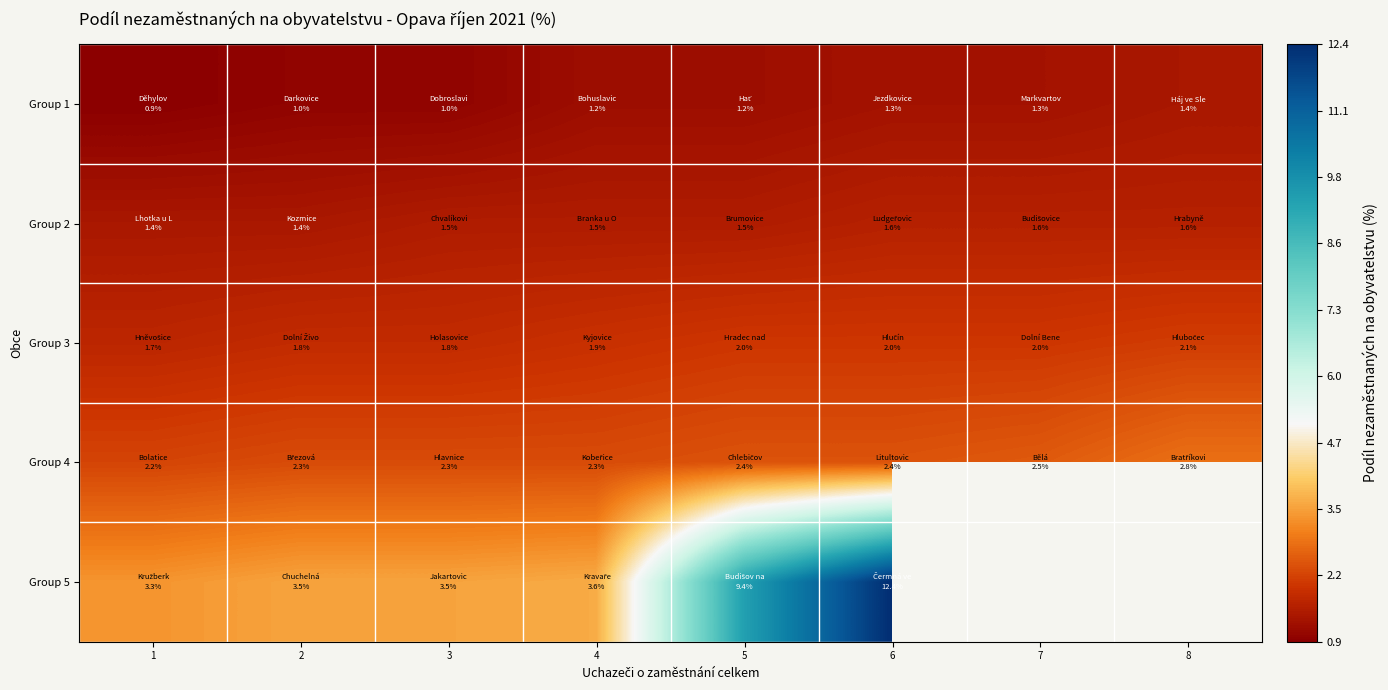

What is the difference between the maximum and second lowest values in the Group 3 series?

0.3